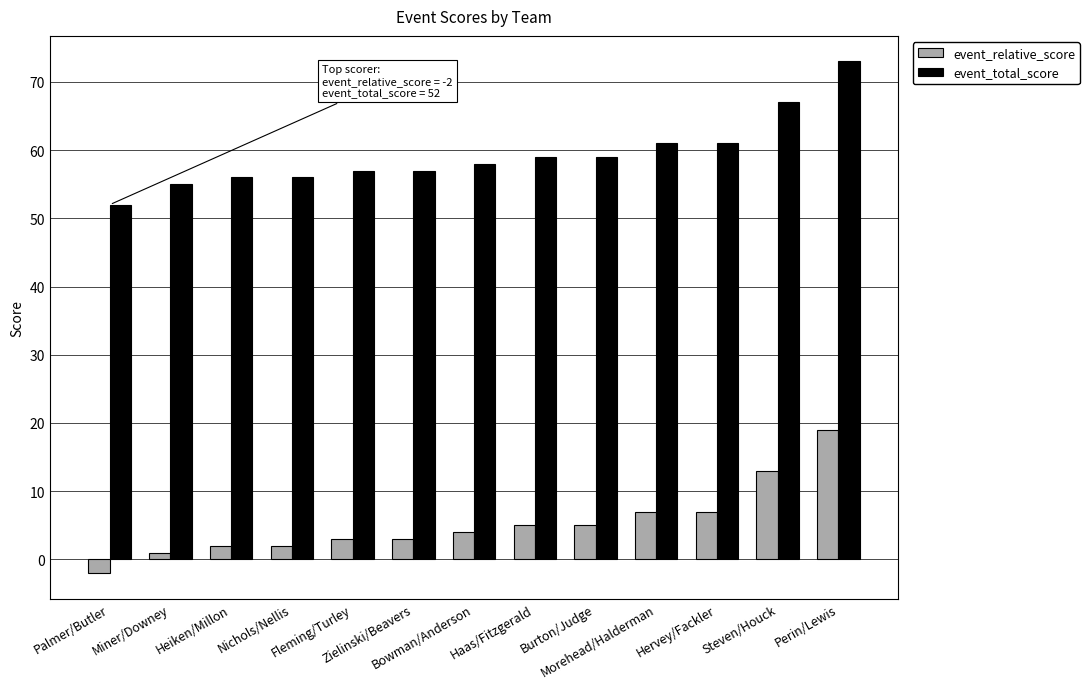

Which series has the largest total across all categories?

event_total_score